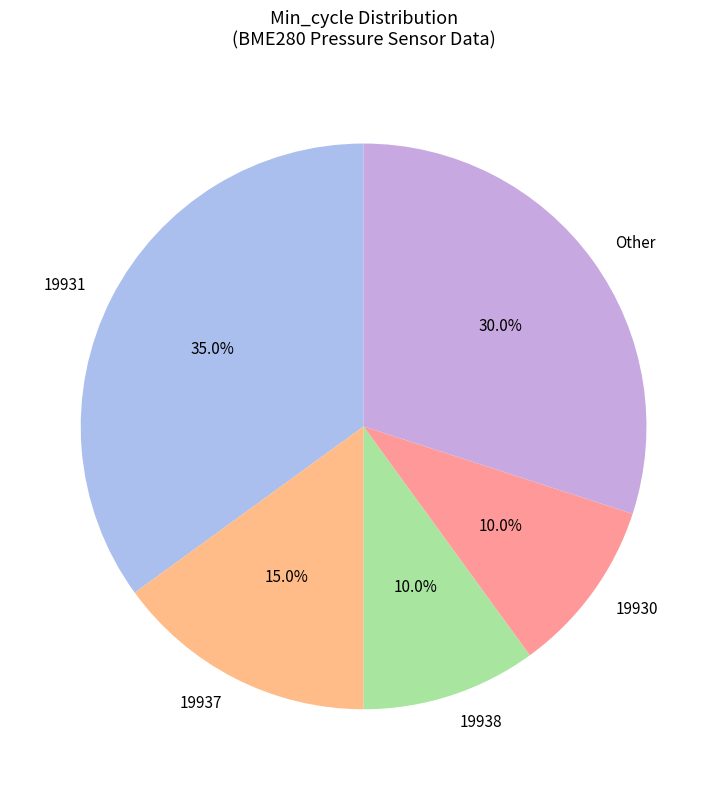

Which category has the biggest portion of the pie?

19931